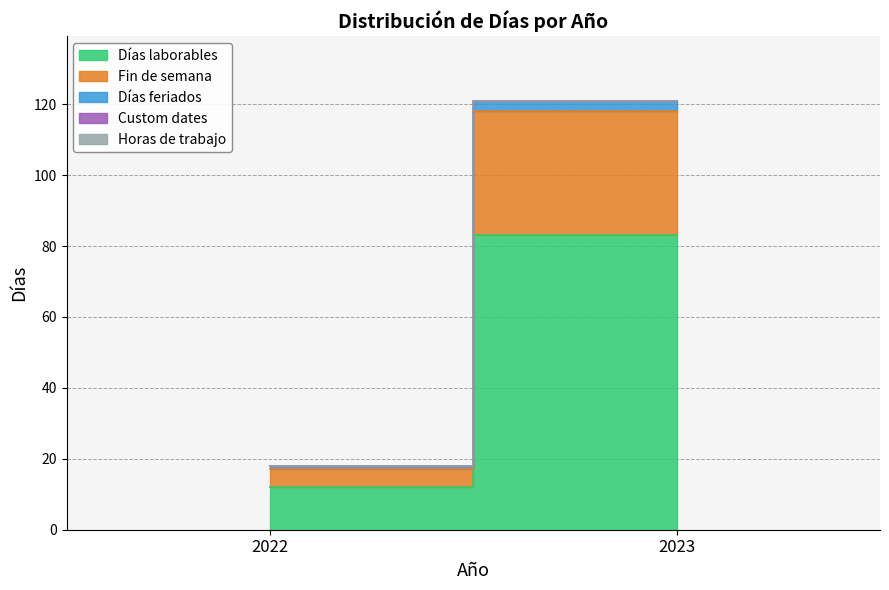

True or false: Días laborables has a value of 117 at 2023.

False